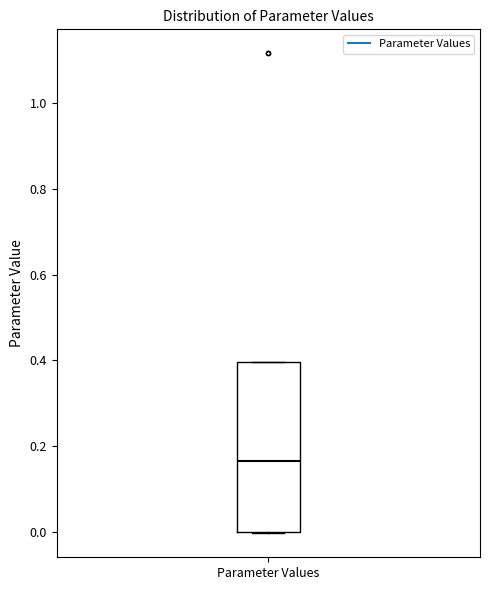

Where is the upper edge of the box for Parameter Values on the y-axis? The values are not printed on the chart, so give them approximately, as read against the axis.

0.40